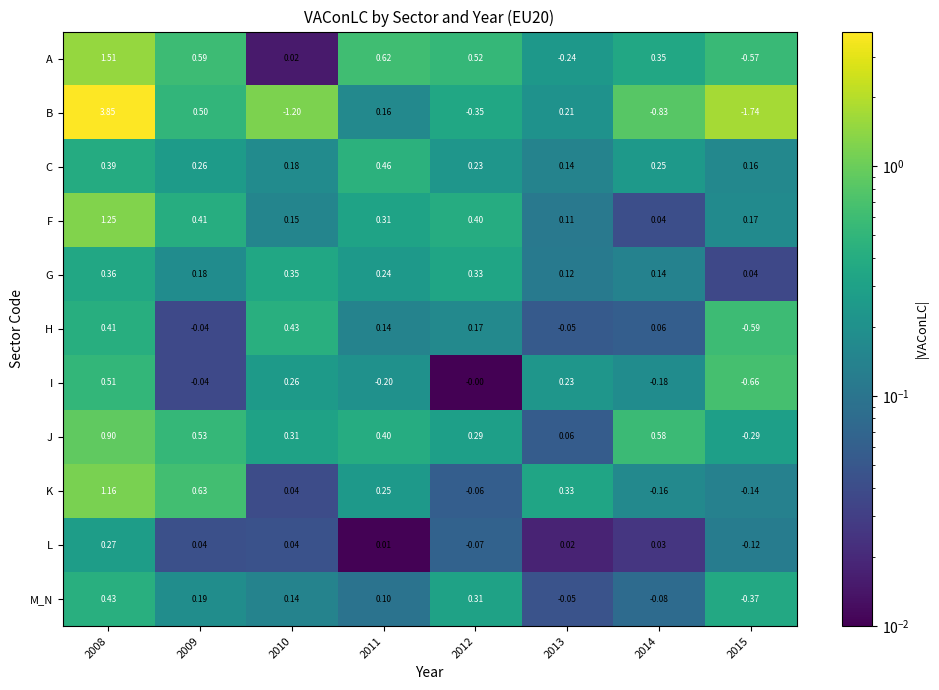

How many distinct data groups are displayed?

11